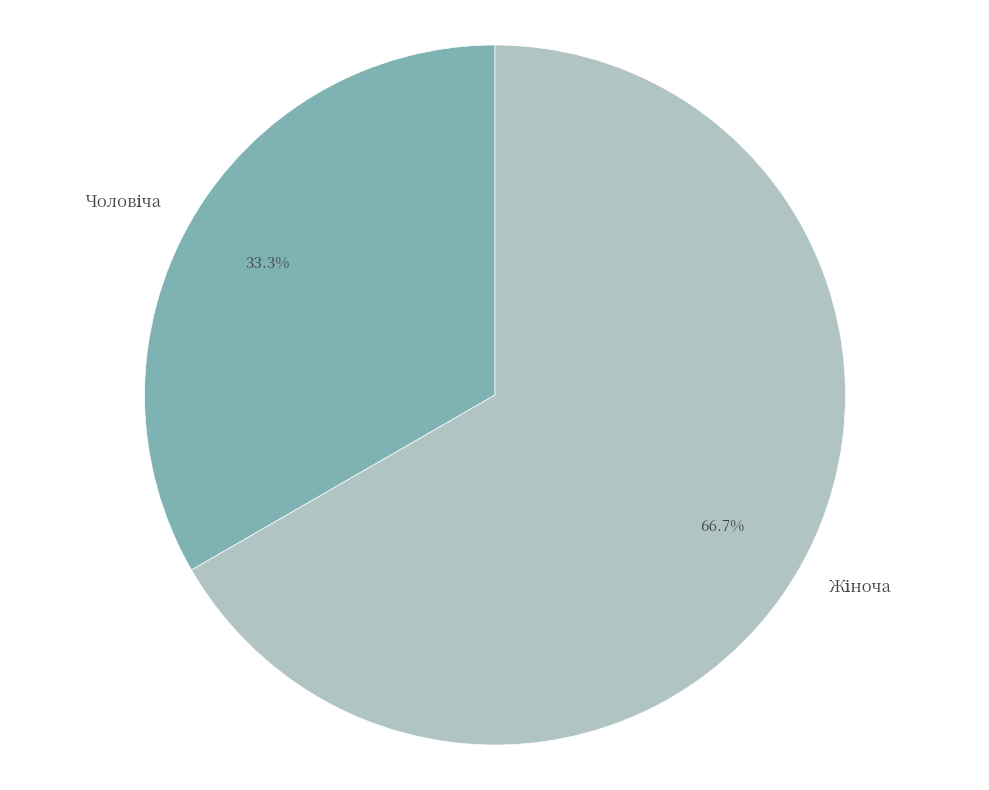

Is there any slice that represents more than half of the pie?

Yes